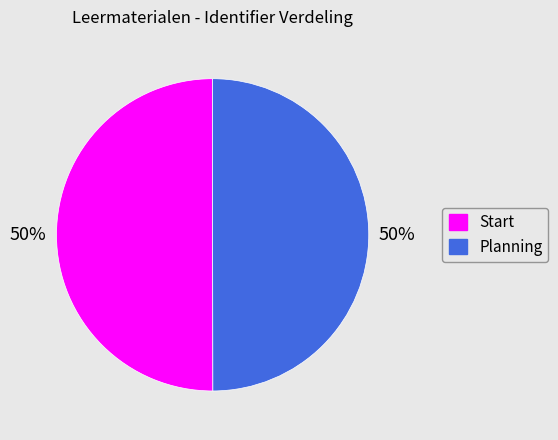

To the nearest percent, what percentage of the pie is Start?

50%